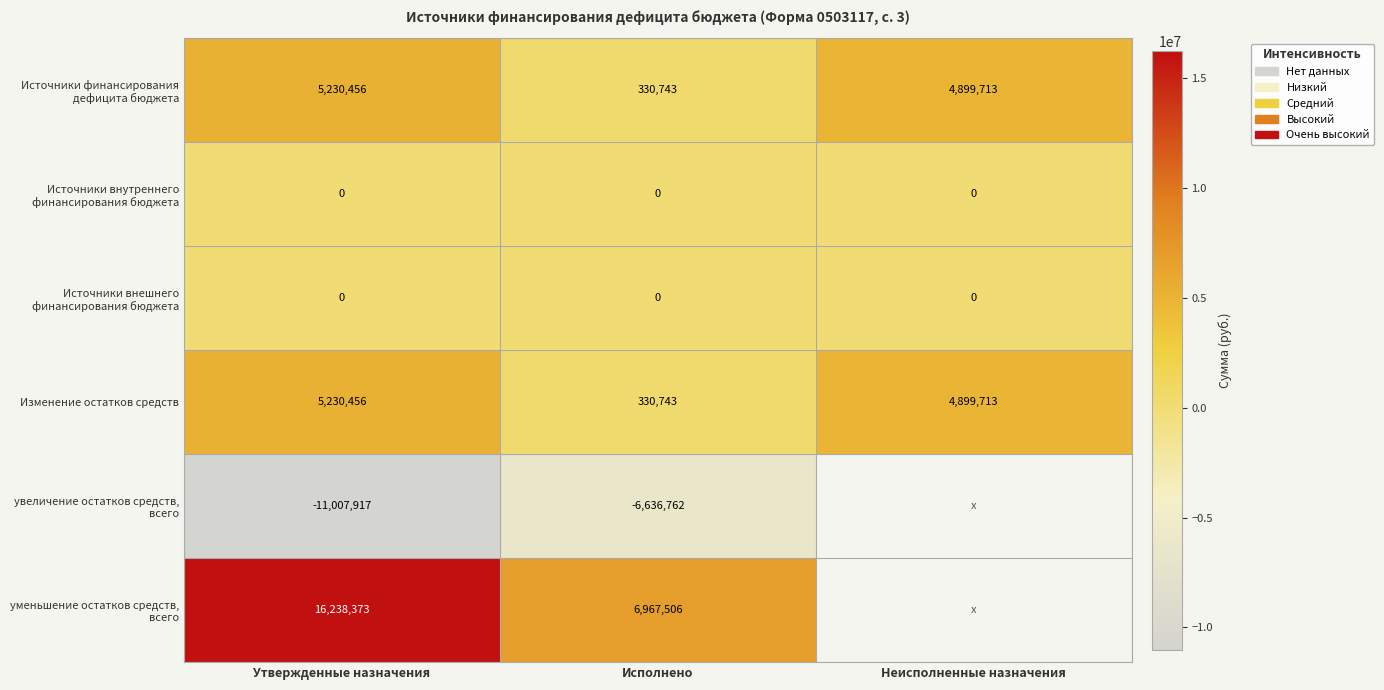

At which category is the sum across all series the highest?

Утвержденные назначения